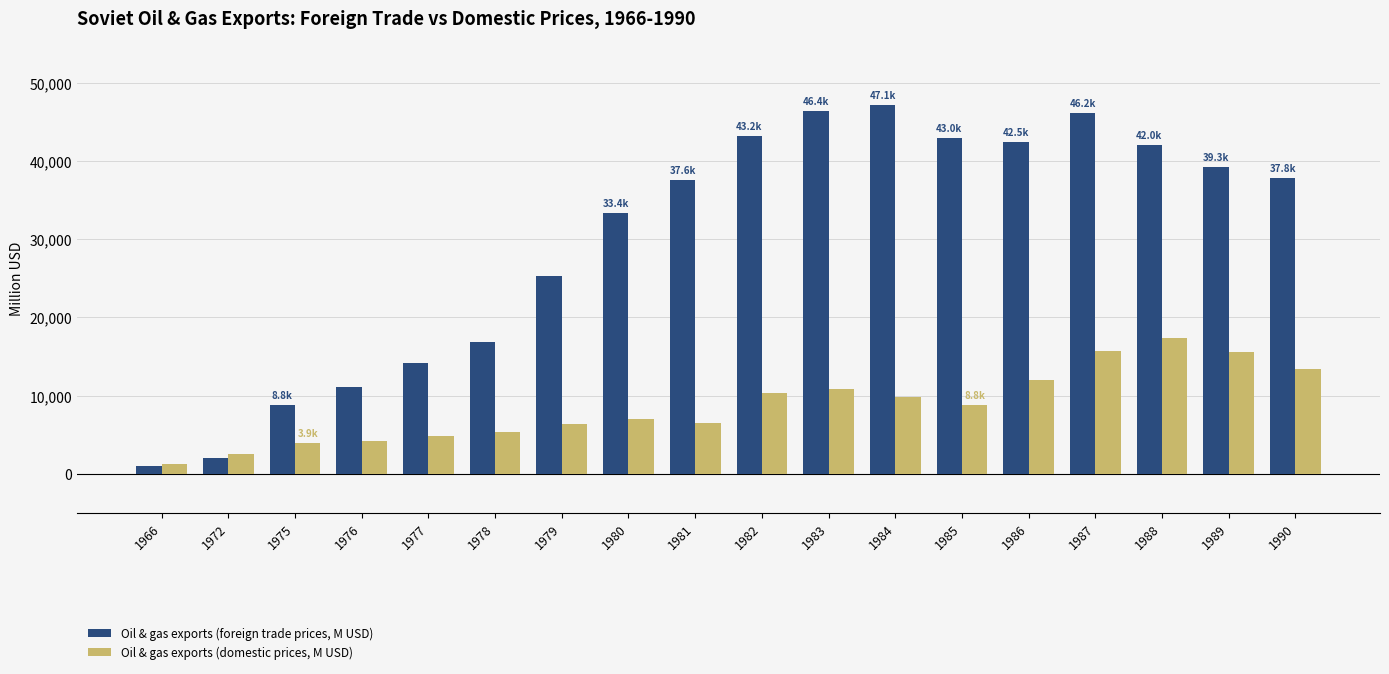

The Oil & gas exports (domestic prices, M USD) series shows 1169.7 at 1978. True or false?

False